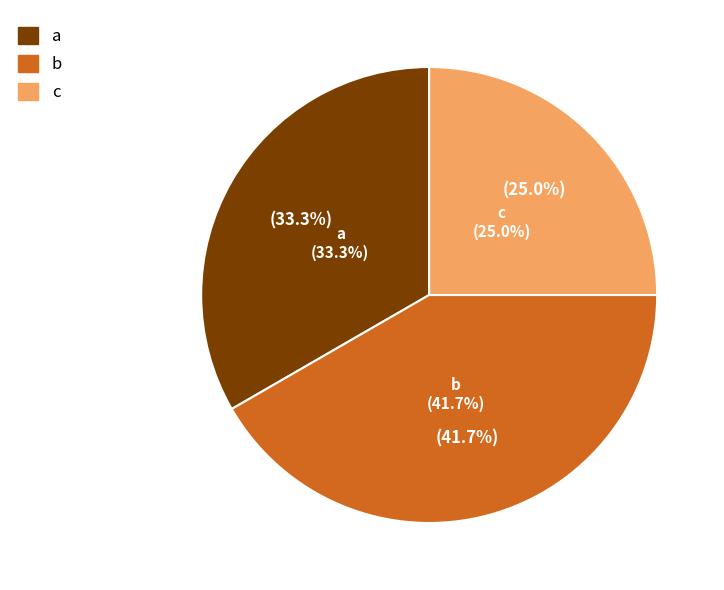

Is there any slice that represents more than half of the pie?

No